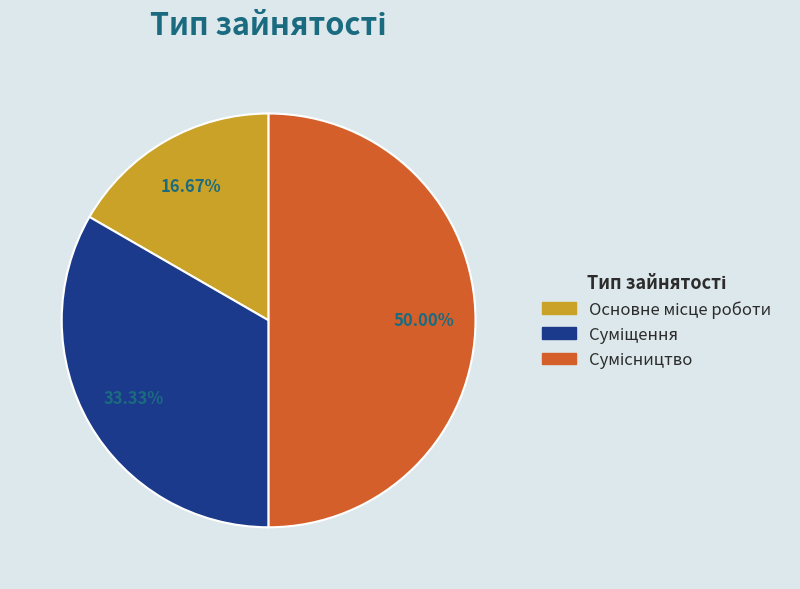

How much of the chart is everything except Суміщення?

66.7%